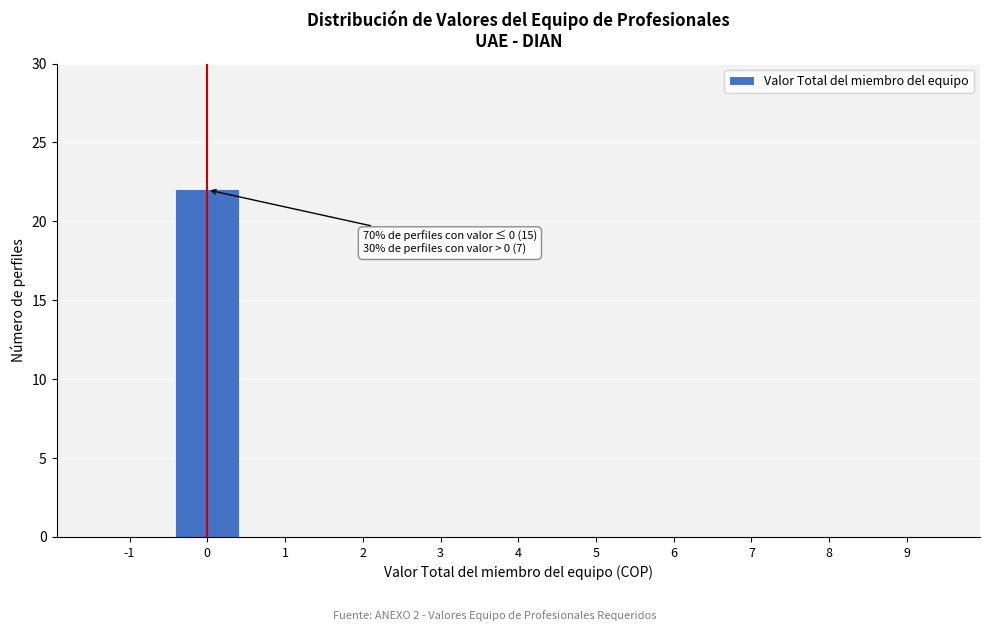

Reading left to right, what are all the values shown in this chart?

-1=0	0=22	1=0	2=0	3=0	4=0	5=0	6=0	7=0	8=0	9=0